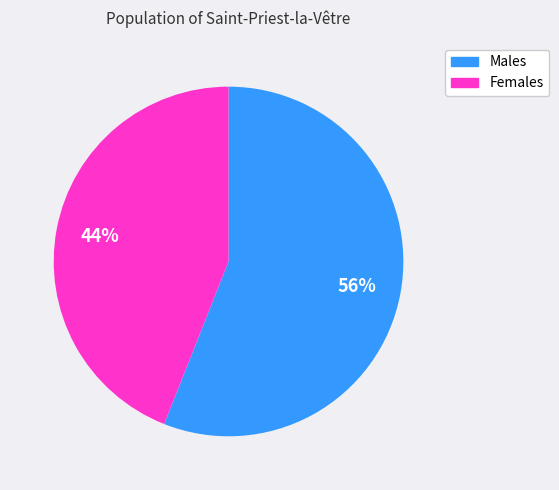

Is there a majority slice in this chart?

Yes